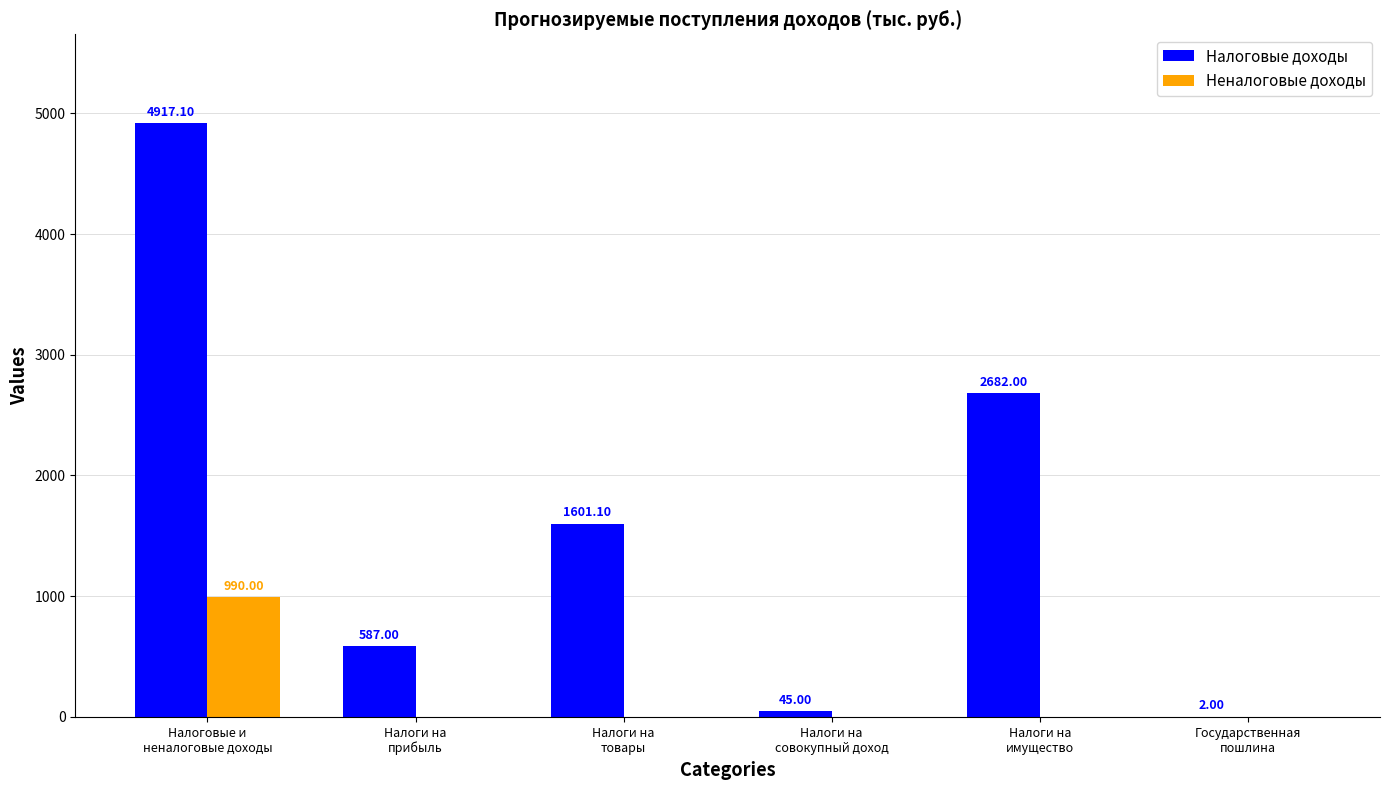

What is the greatest value displayed?

4917.1